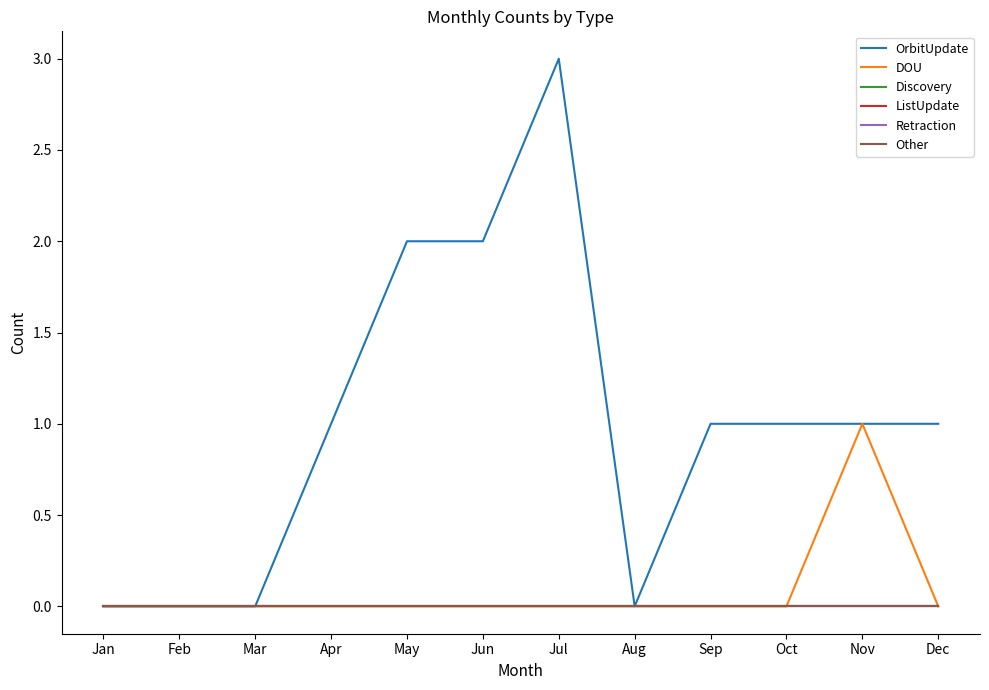

Which category has the highest value in the Retraction series?

Jan